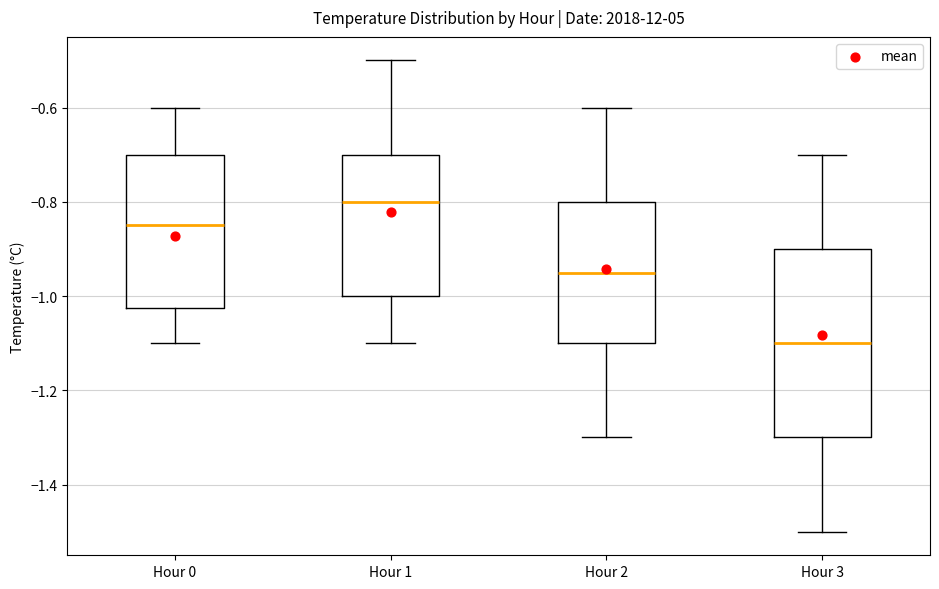

Which box's median line is the lowest?

Hour 3